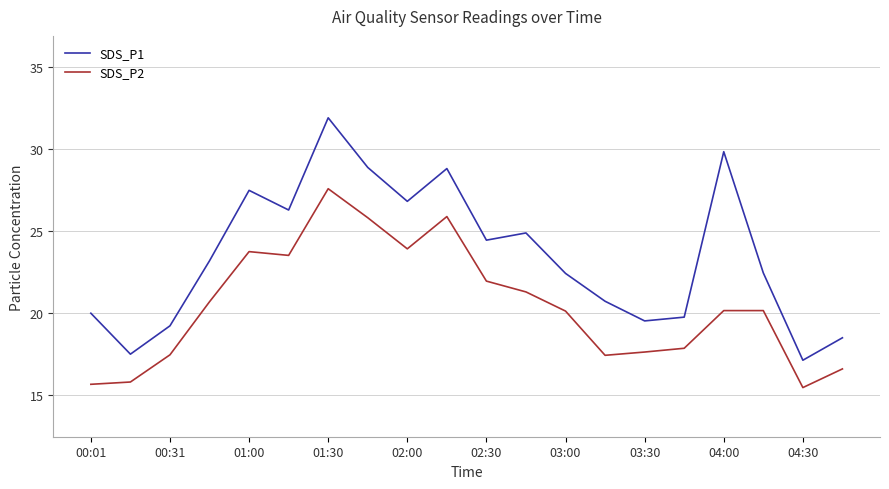

True or false: SDS_P2 and SDS_P1 intersect in this chart.

False